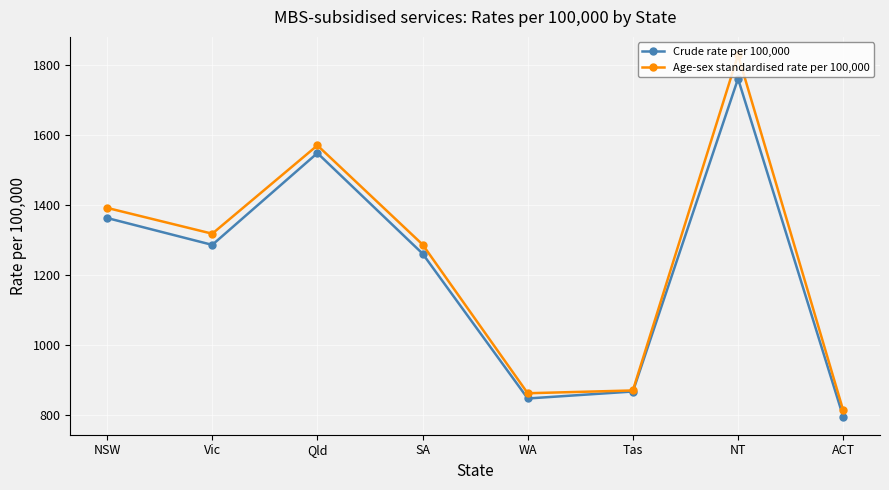

Count the number of data series in this chart.

2